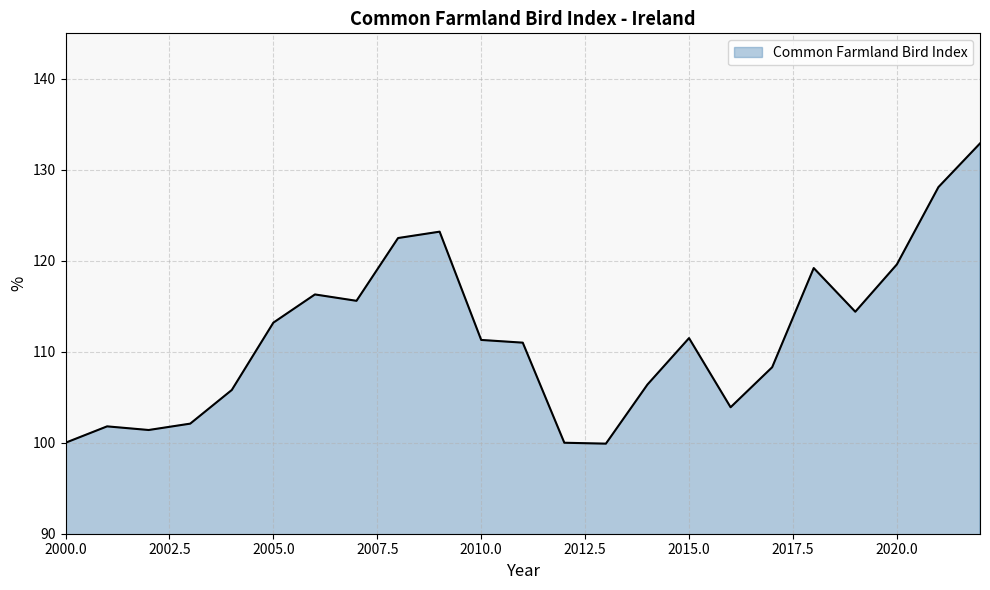

What is the maximum value shown in the chart?

132.9